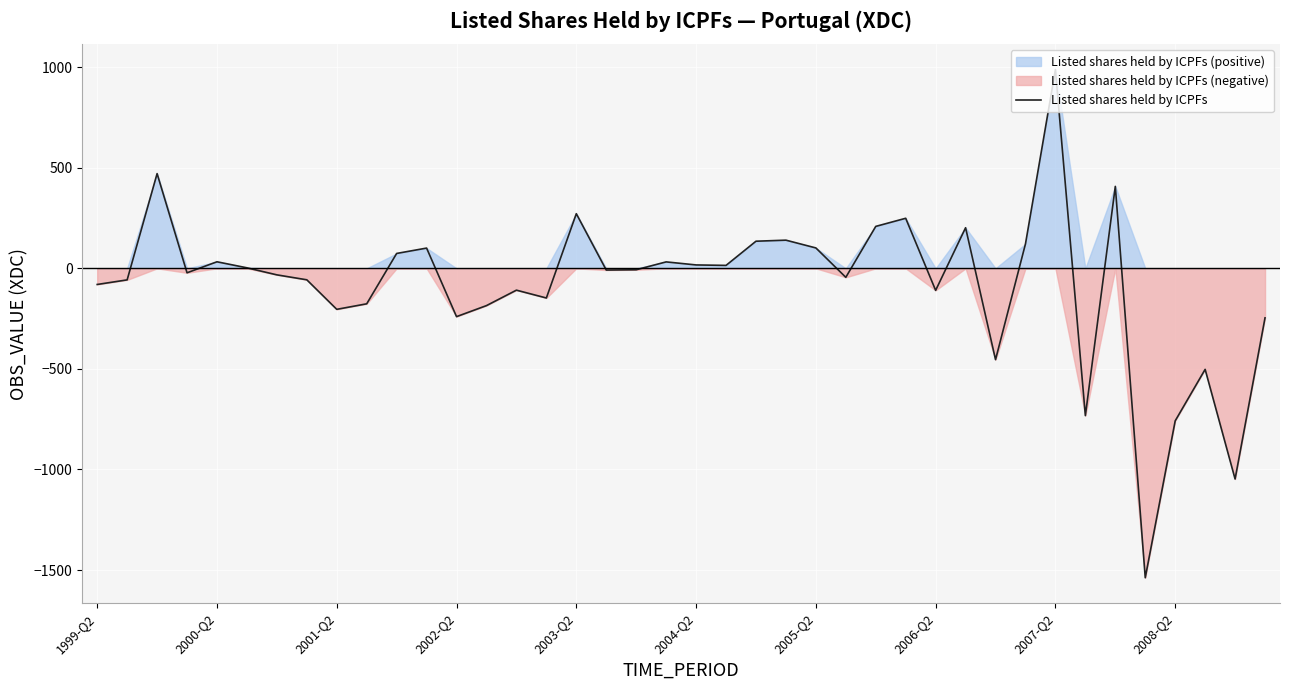

What is the sum of all values?

-3188.2